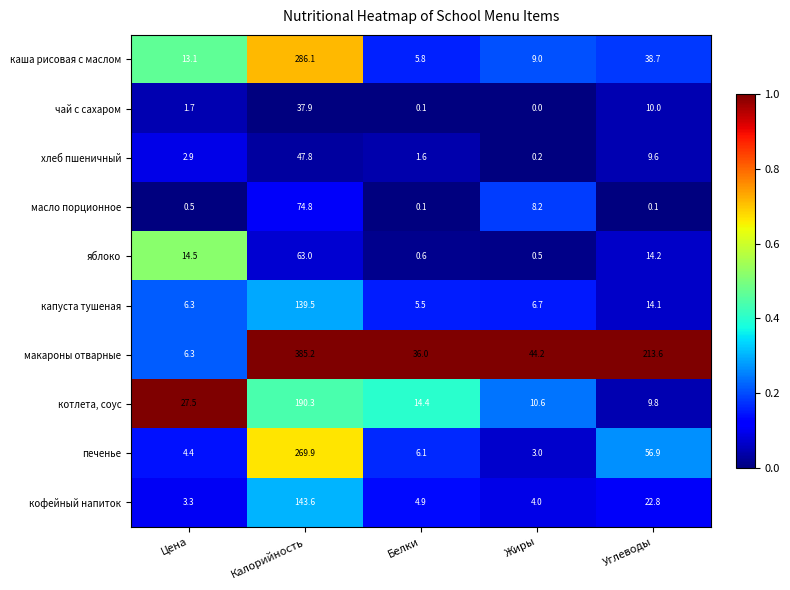

What is the maximum value shown in the chart?

385.2